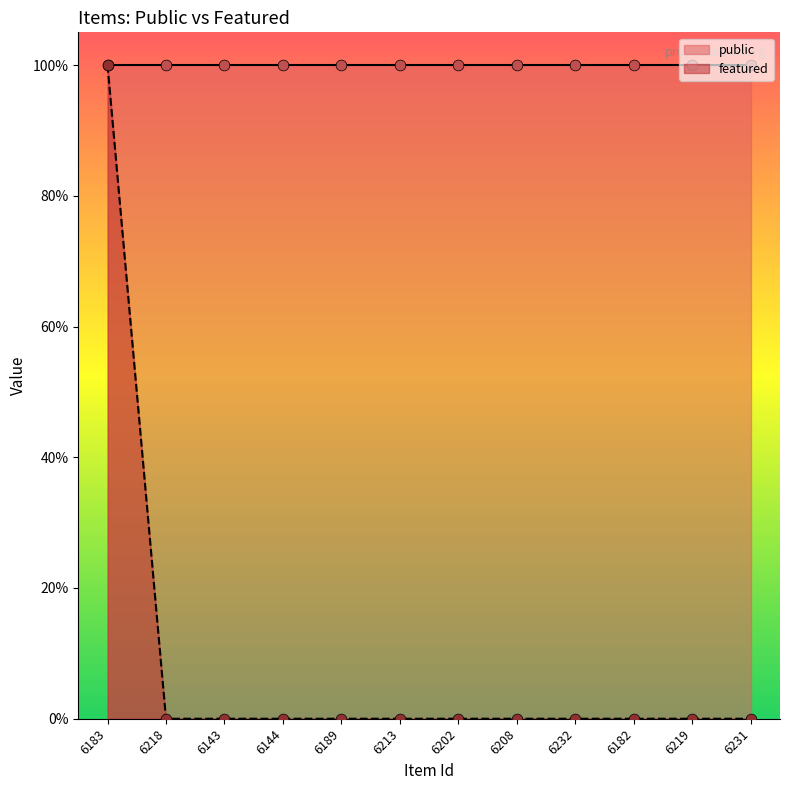

Between 6183 and 6218, which is larger?

6183